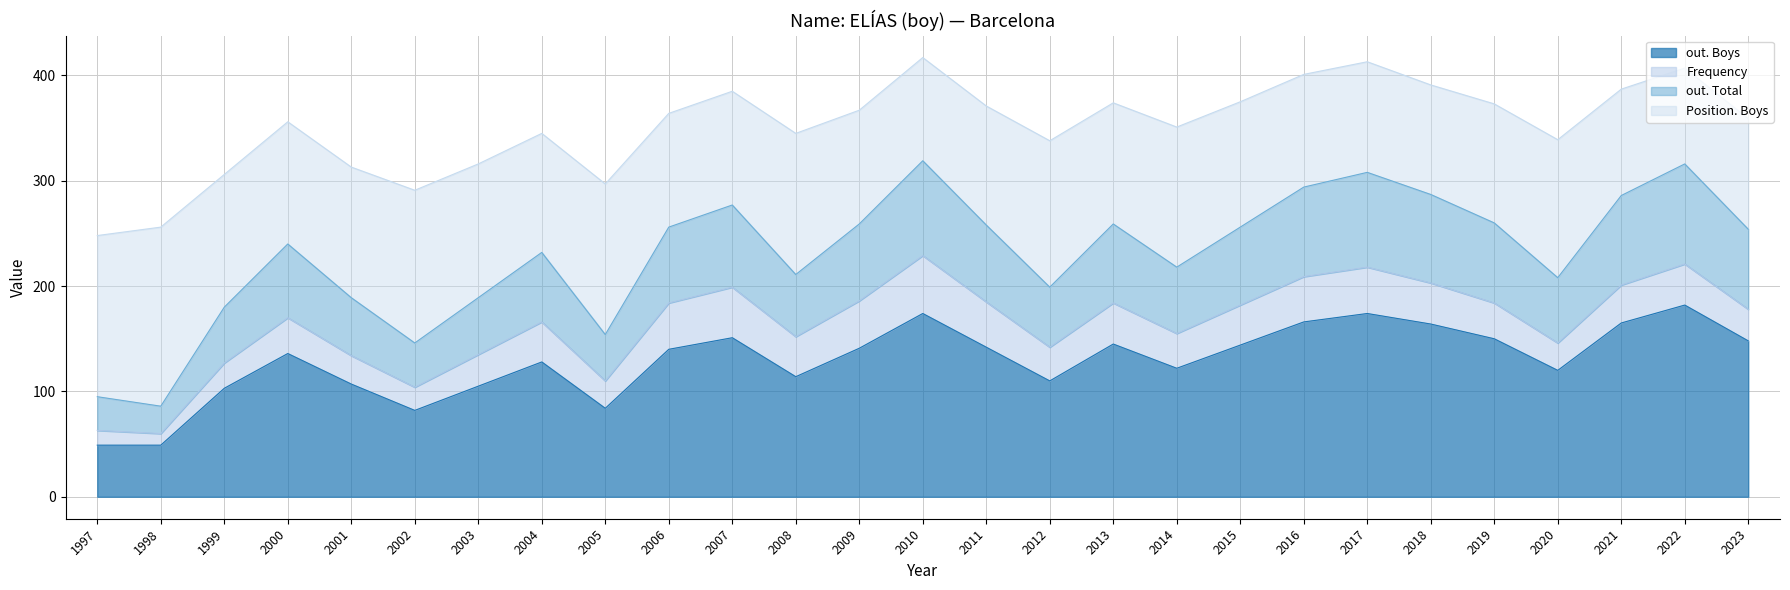

What is the minimum value for out. Boys?

49